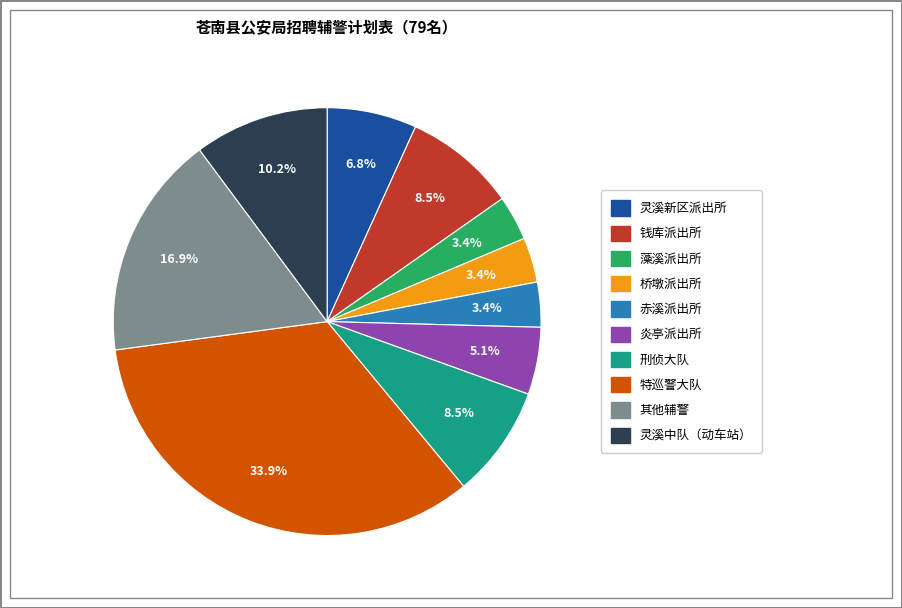

To the nearest percent, what portion does 其他辅警 represent?

17%